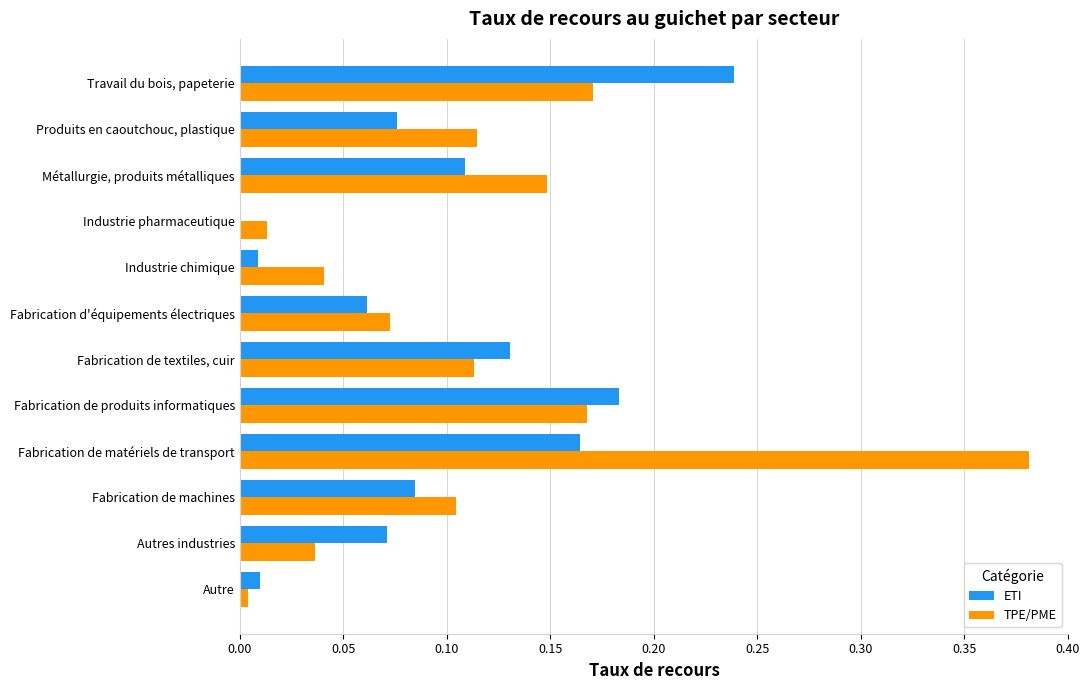

At which label does TPE/PME reach its peak?

Fabrication de matériels de transport